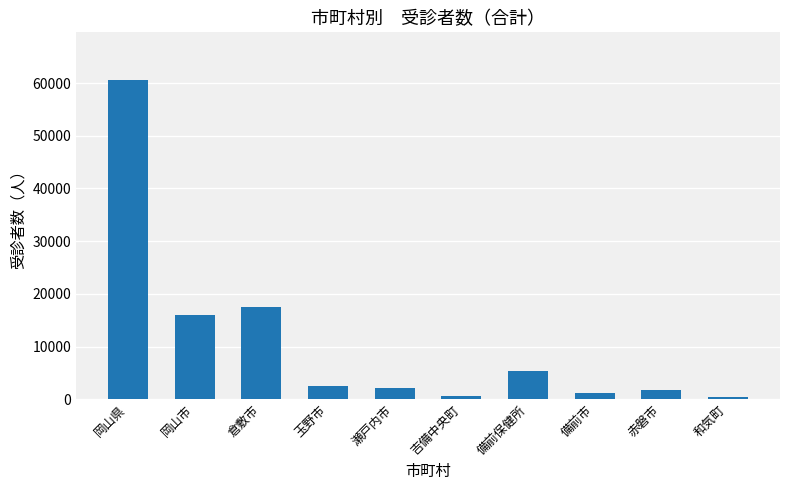

At which category does the chart reach its peak across all series?

岡山県